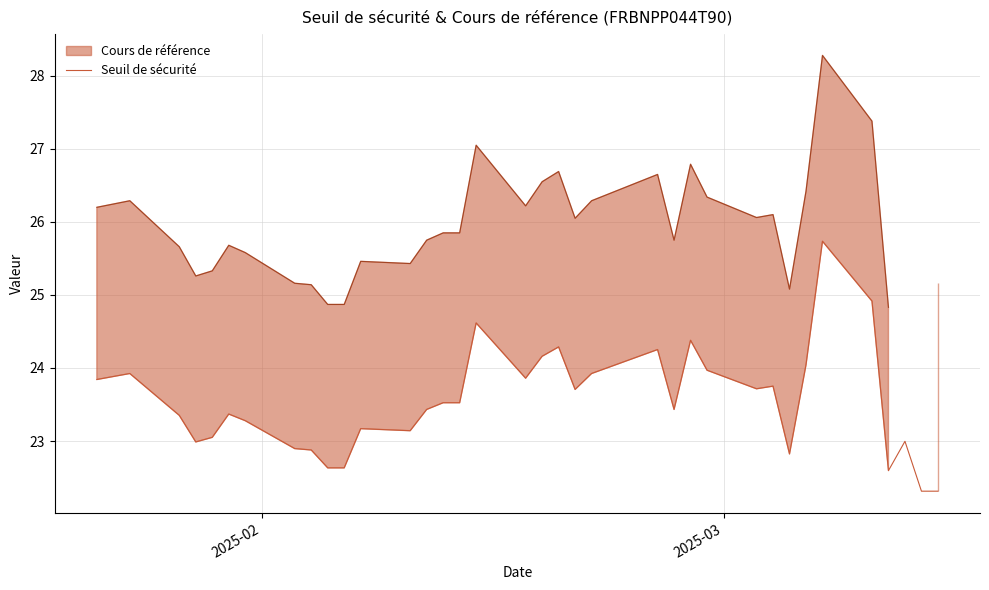

What is the lowest value of the Seuil de sécurité series?

22.3